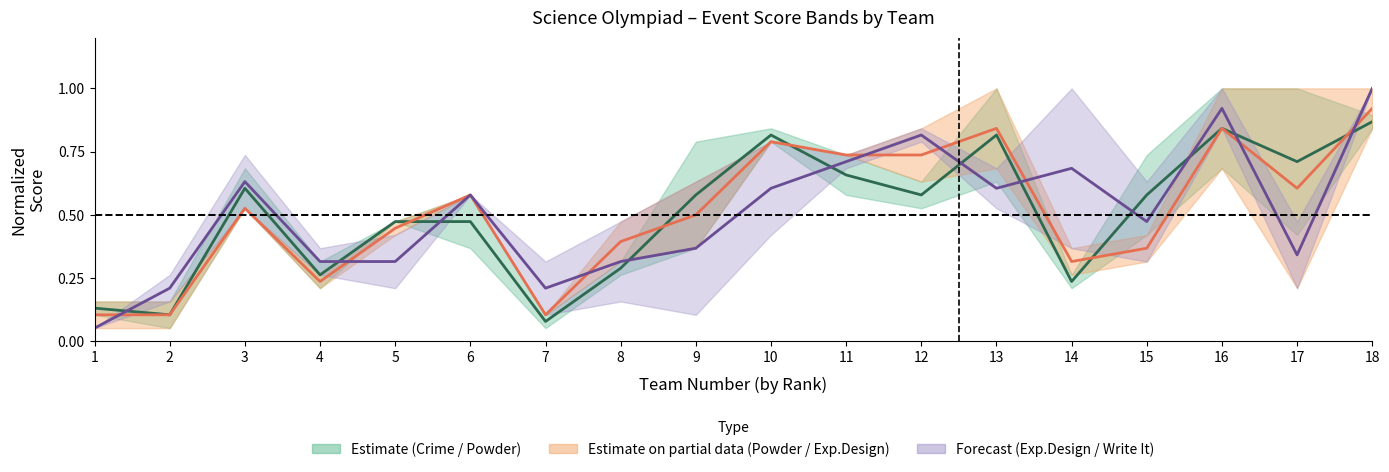

At how many categories does at least one series exceed 0?

18